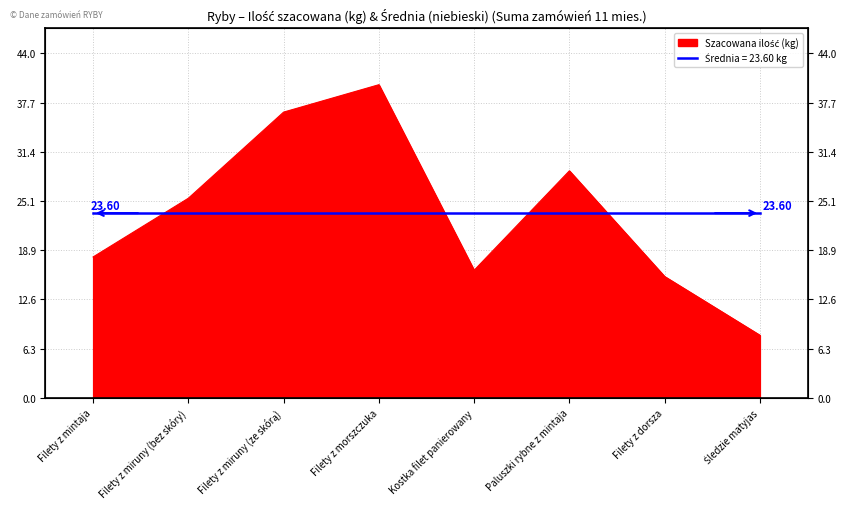

True or false: the data shows 17.7 at Filety z miruny (bez skóry).

False